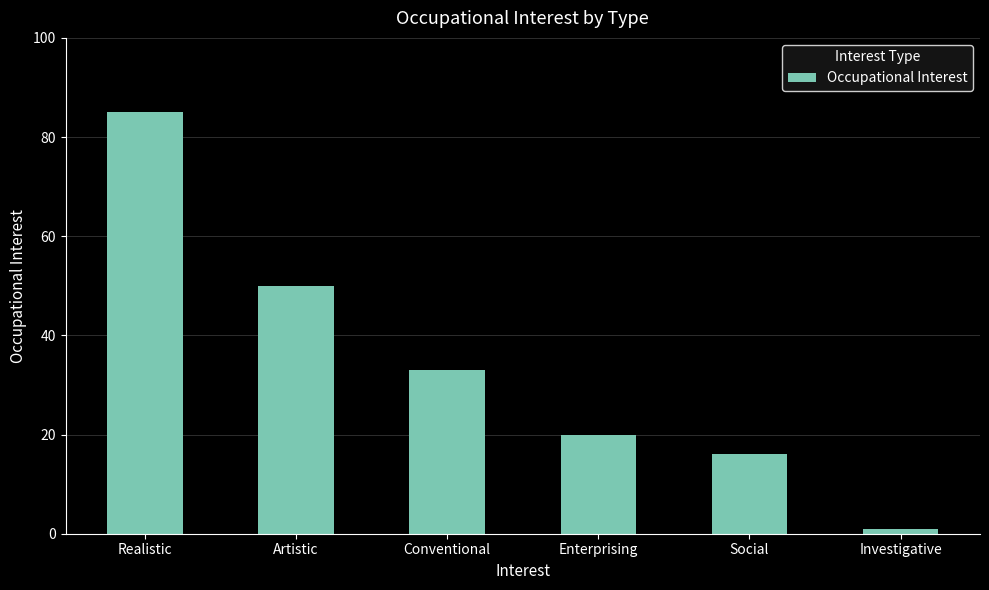

Read the value at Artistic, to the nearest 5.

50